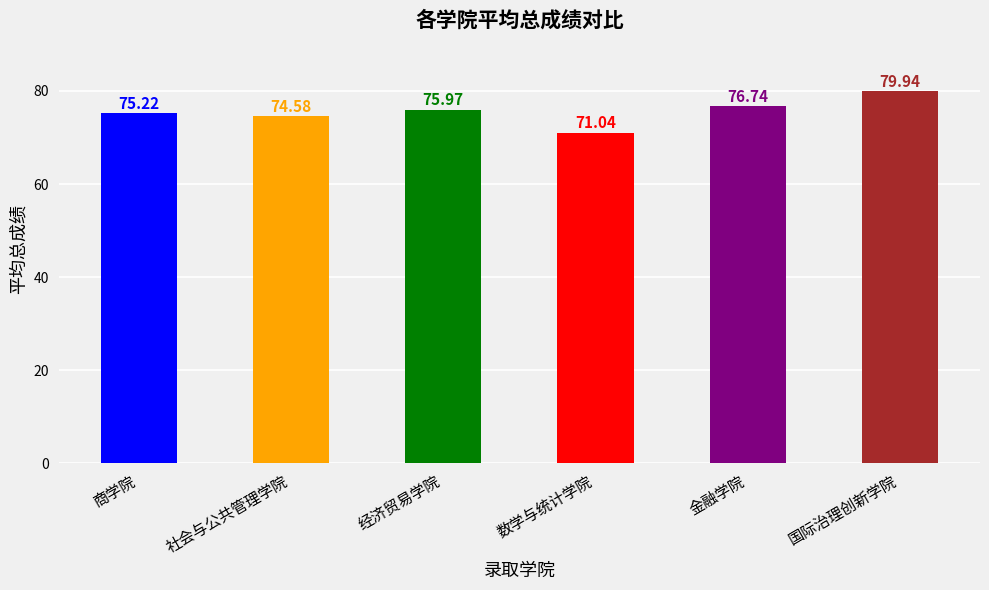

What position from the right is 经济贸易学院?

4